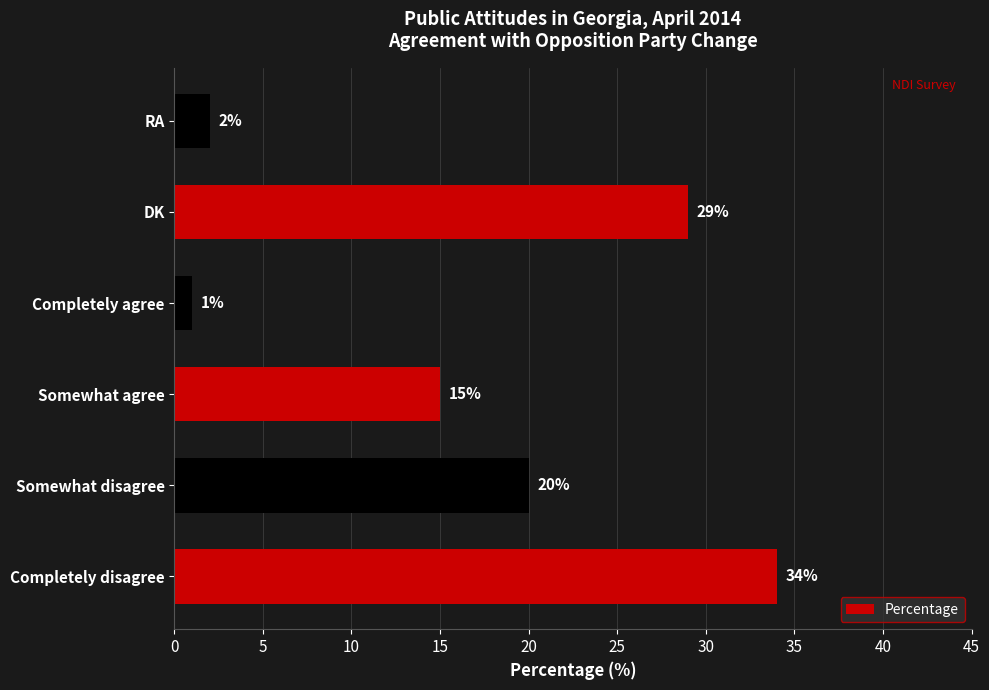

What is the sum of all values?

101